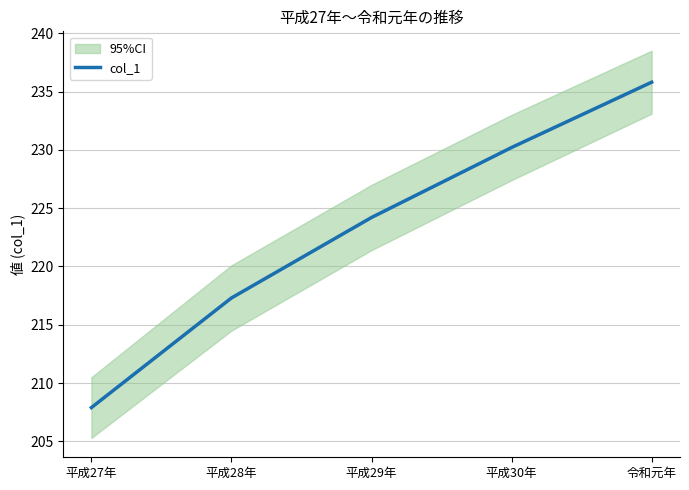

The chart shows a value of 353.7 at 平成30年. True or false?

False